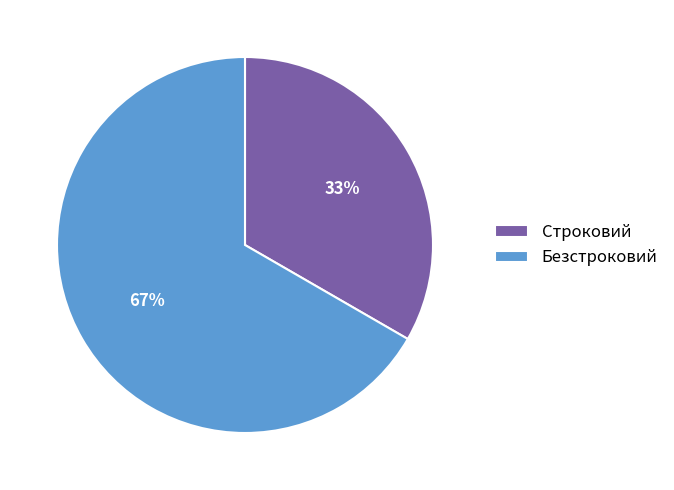

Is there any slice that represents more than half of the pie?

Yes